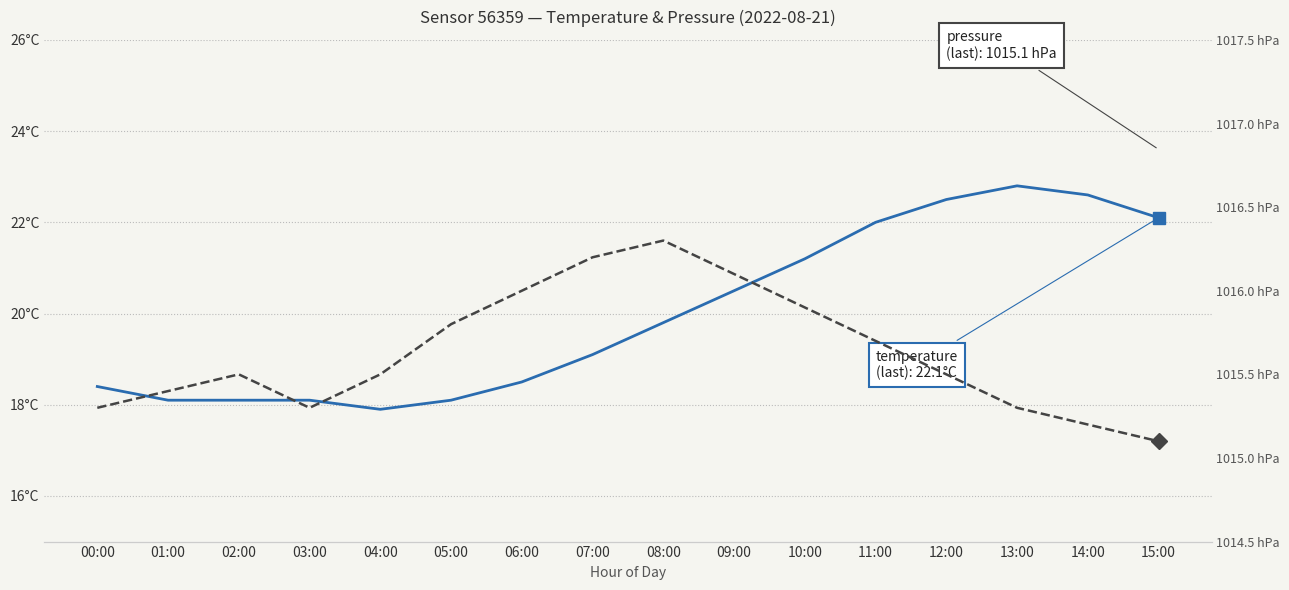

What is the value of the temperature point at the 13th from the left?

22.5